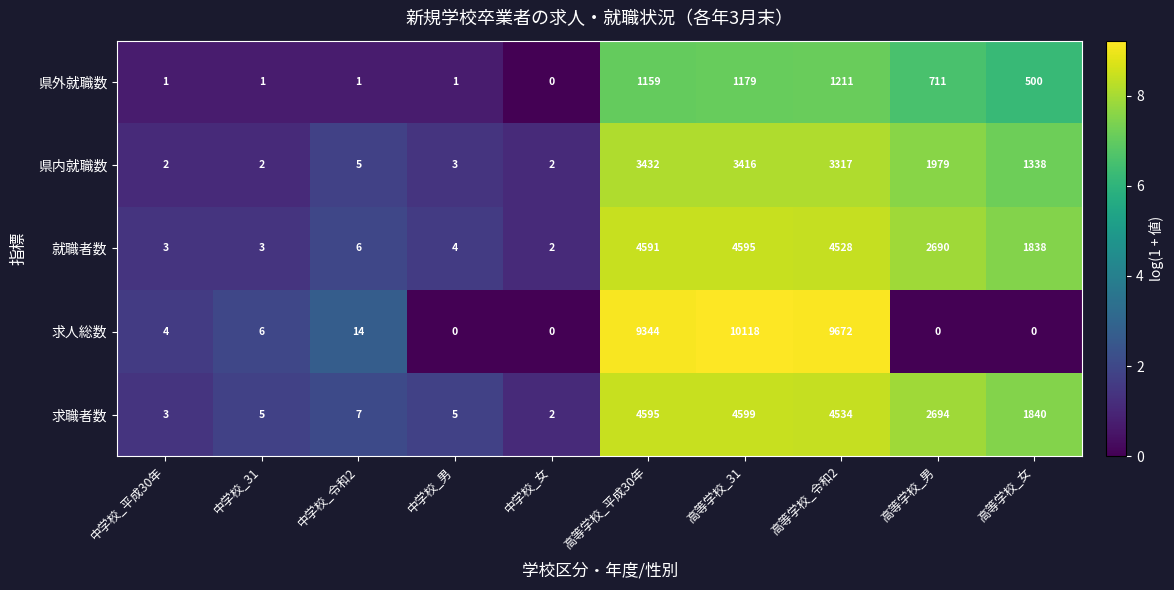

What is the difference between the highest and lowest values at 高等学校_男?

2694